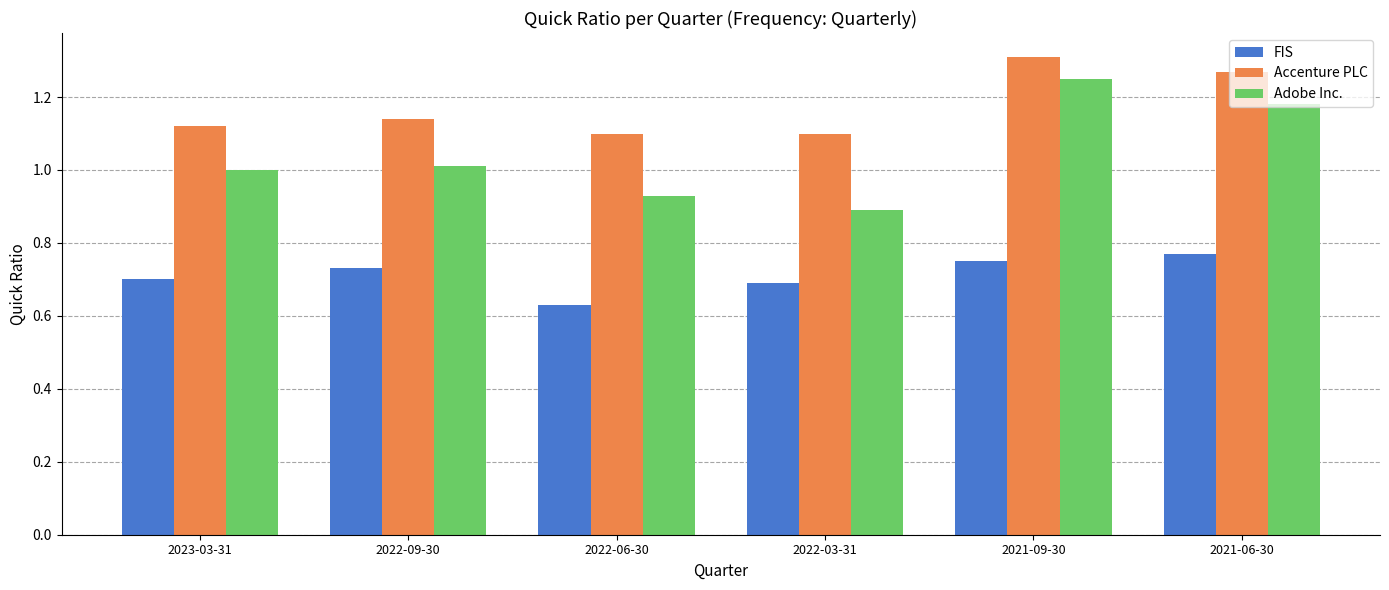

Which series changed the most between 2023-03-31 and 2022-03-31?

Adobe Inc.